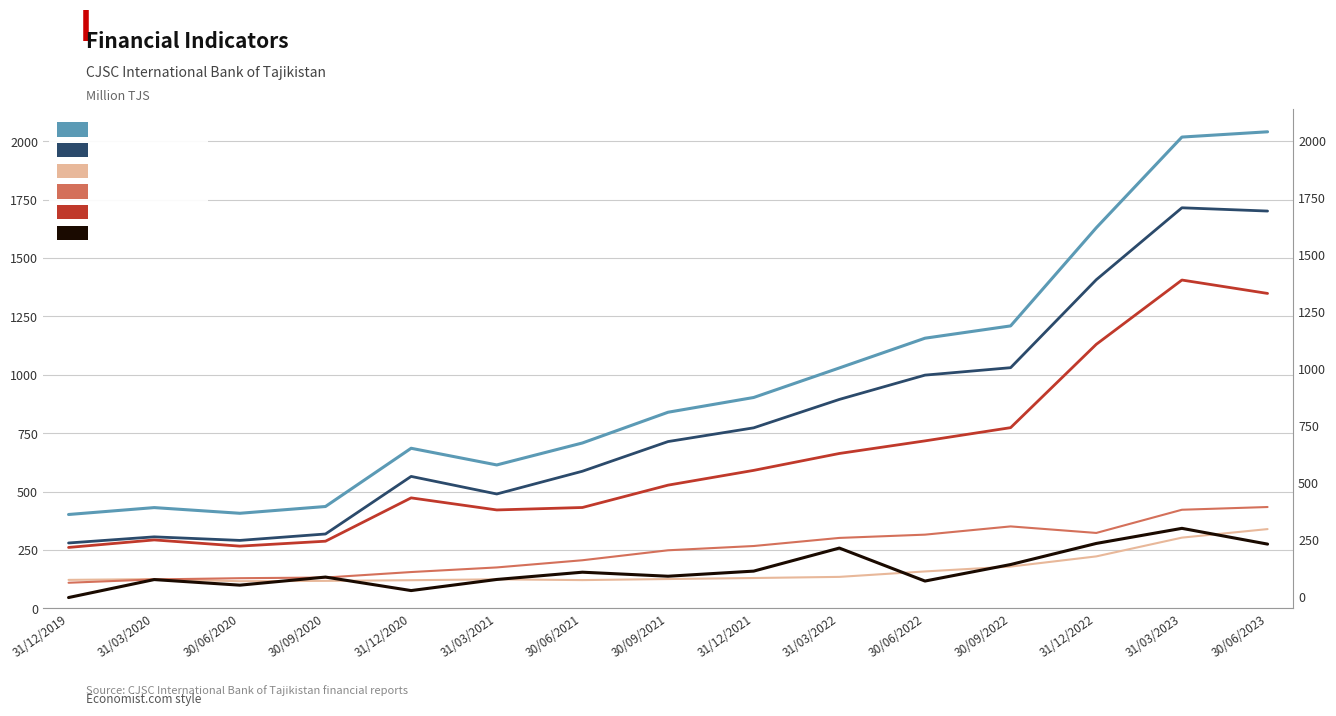

How many interior local valleys does the LIABILITIES series have?

2